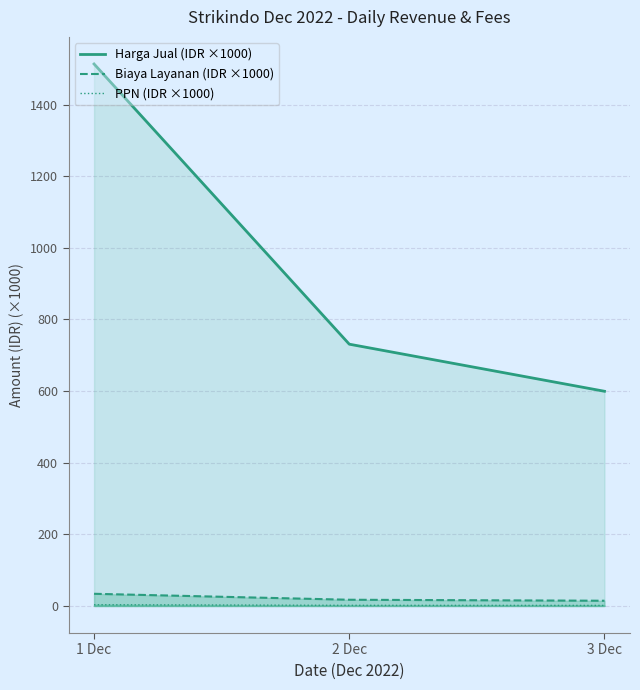

Which series changed the most between 1 Dec and 3 Dec?

Harga Jual (IDR ×1000)